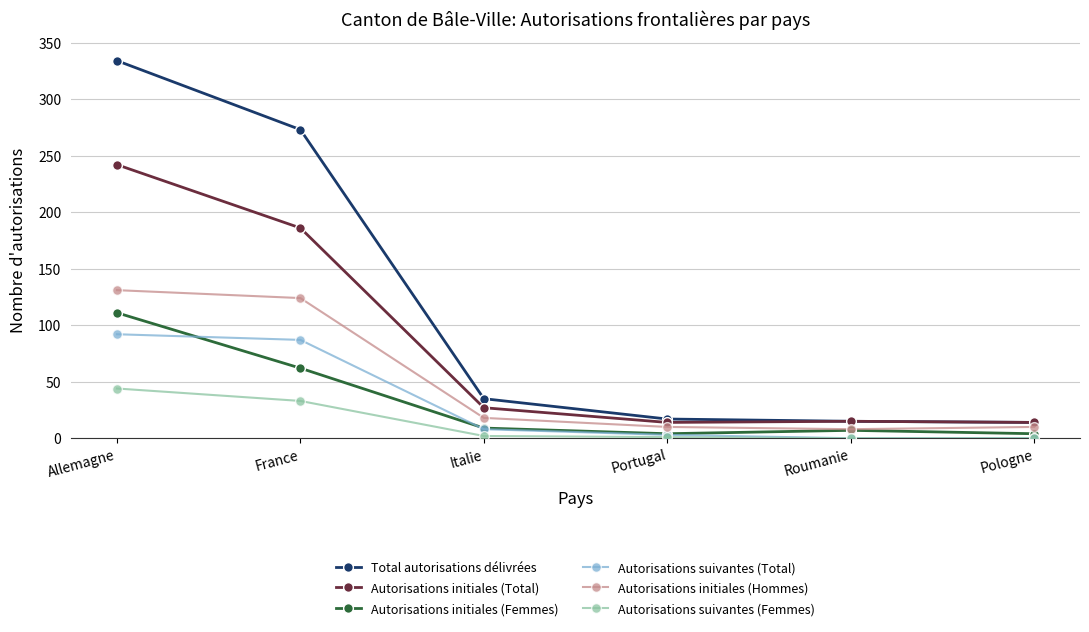

The value of Total autorisations délivrées at France is 273. True or false?

True